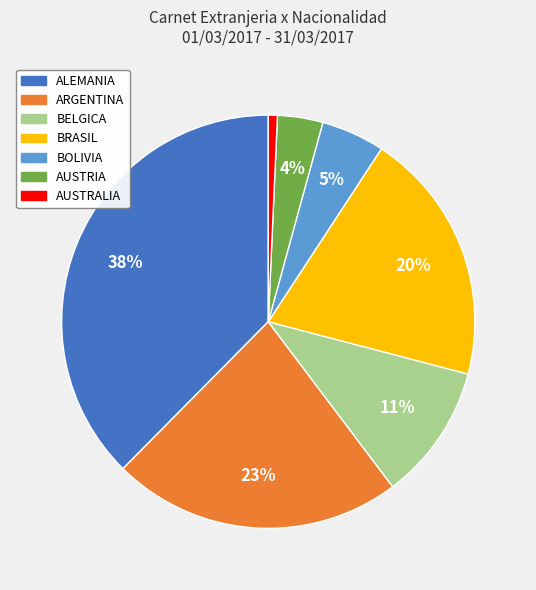

To the nearest percent, what is the combined percentage of BRASIL and AUSTRALIA?

21%